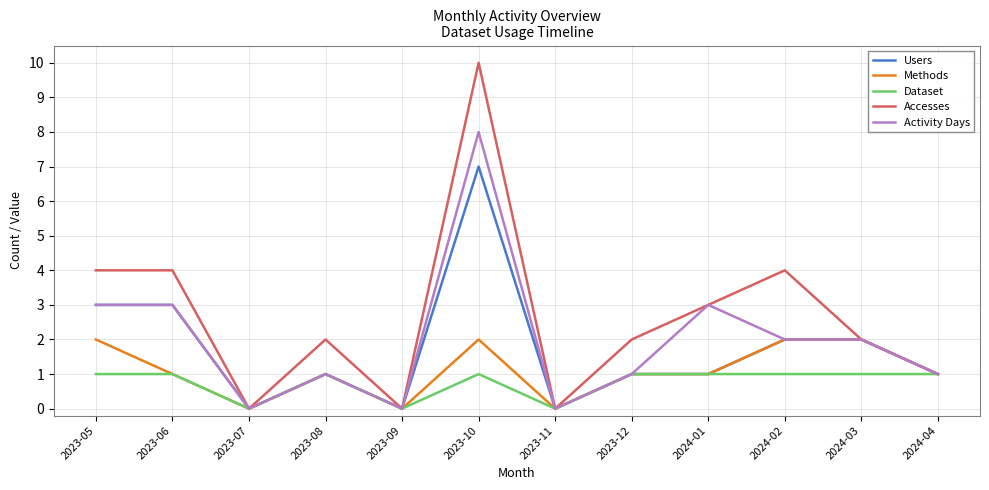

Which series has the largest total across all categories?

Accesses